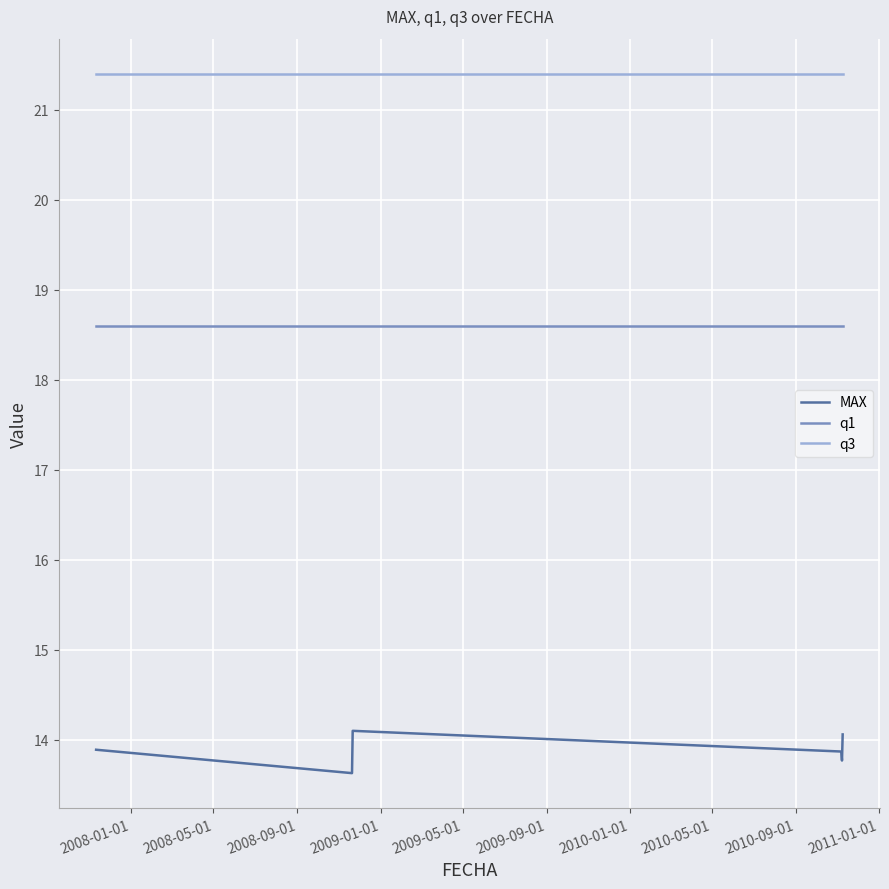

True or false: MAX and q3 cross at least once.

False